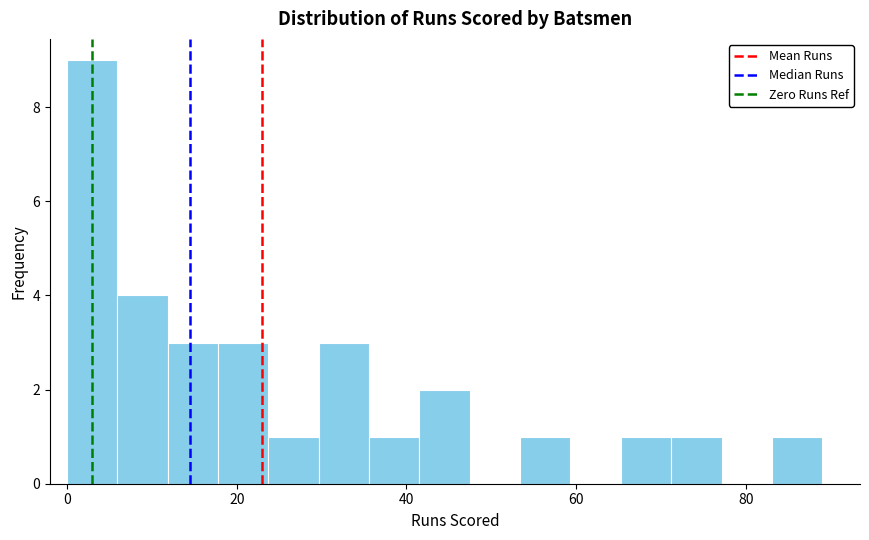

Read against the x-axis, roughly where is the centre of the tallest bar?

2